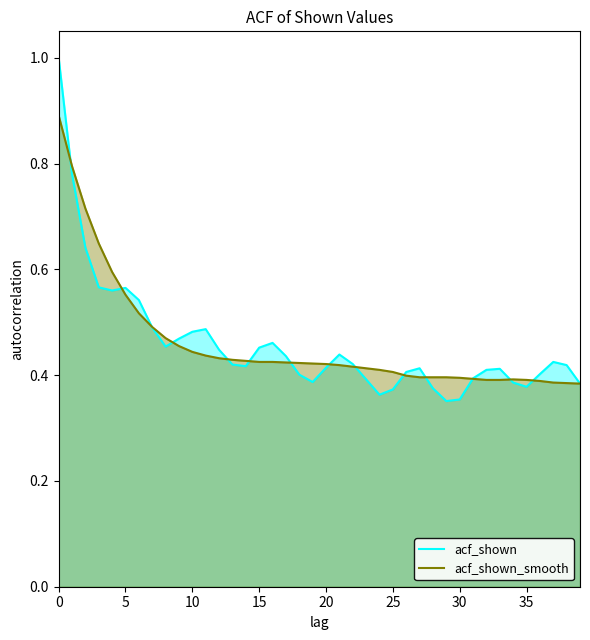

True or false: acf_shown_smooth has a value of 0.4 at 18.

True